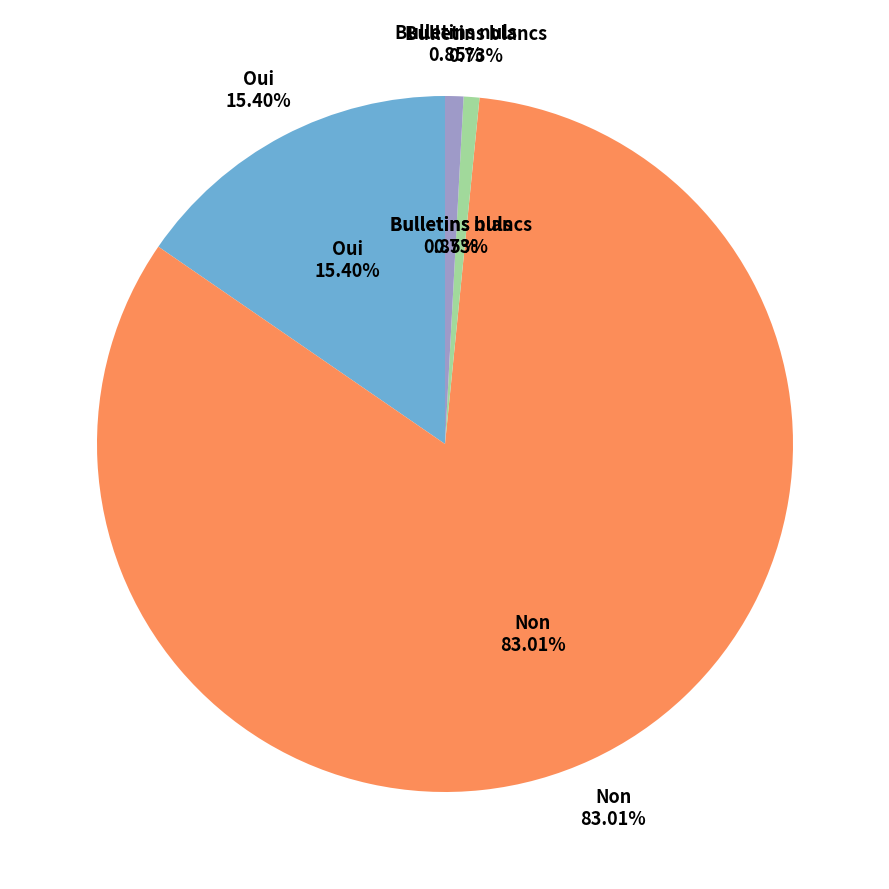

Does Bulletins nuls represent more than half of the total?

No